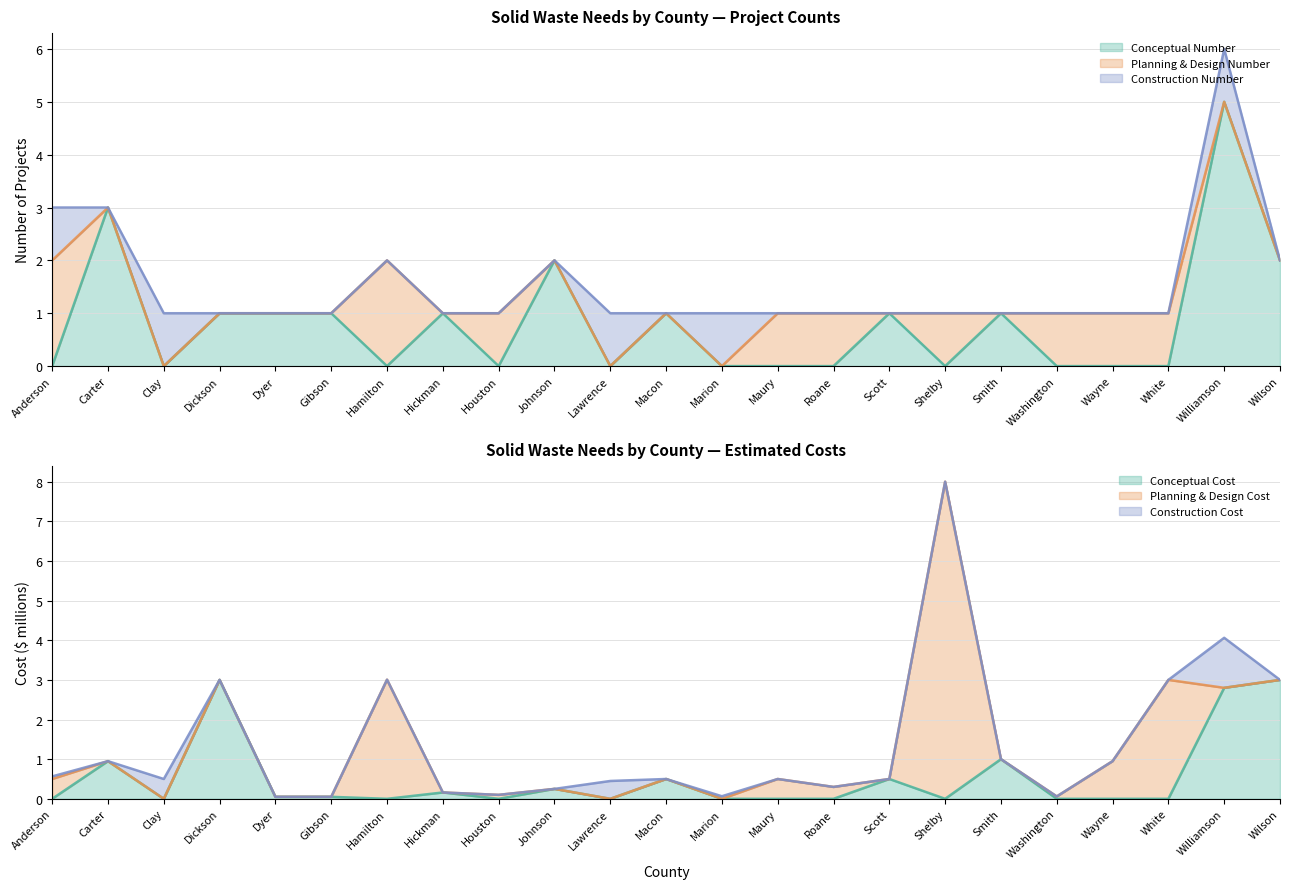

Which has a higher value, White or Clay?

White